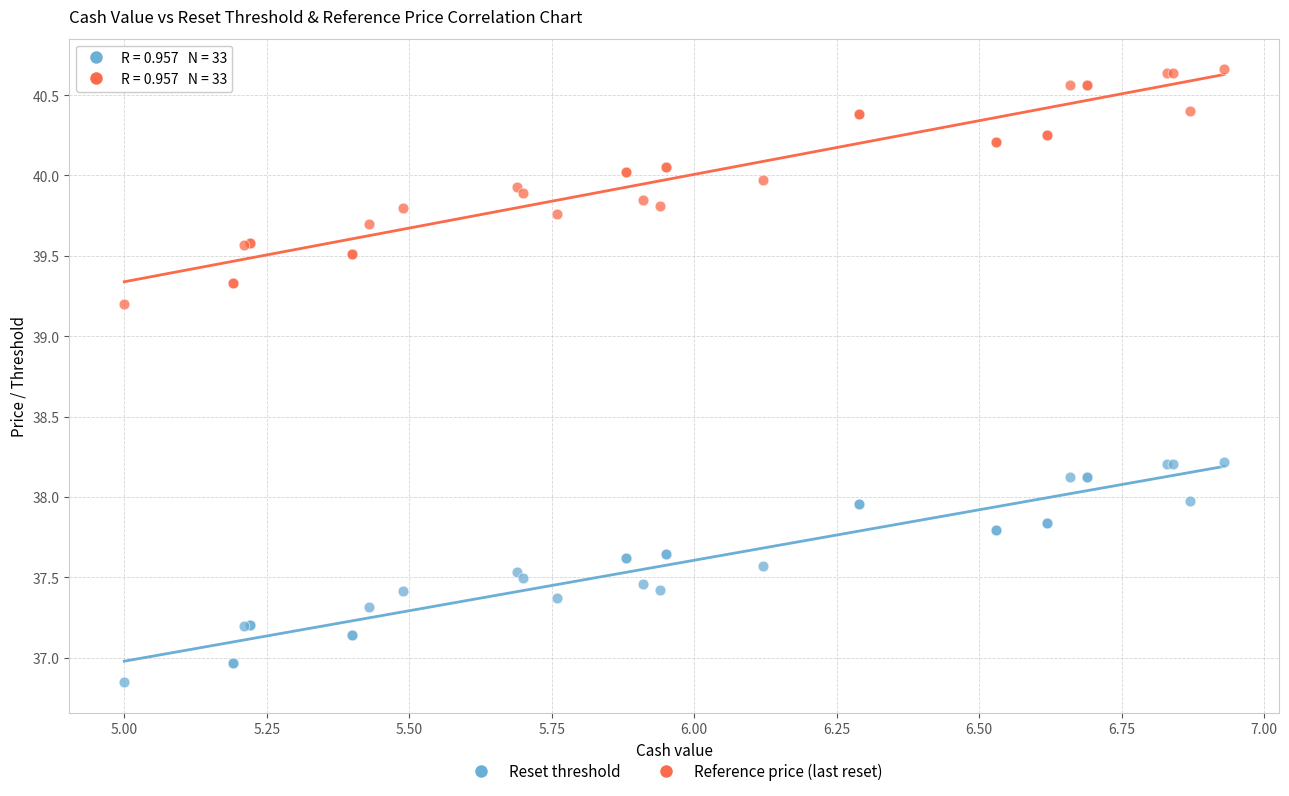

Which series reaches the maximum Y coordinate?

Reference price (last reset)